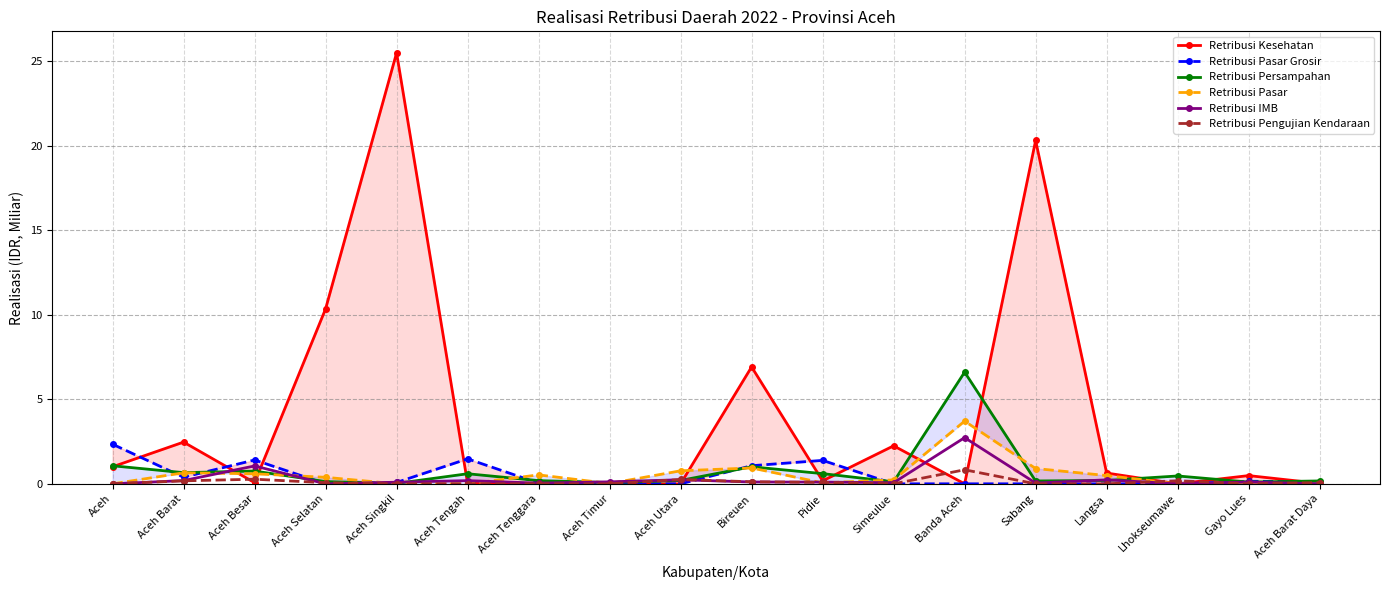

Which series has the largest range (max minus min)?

Retribusi Kesehatan